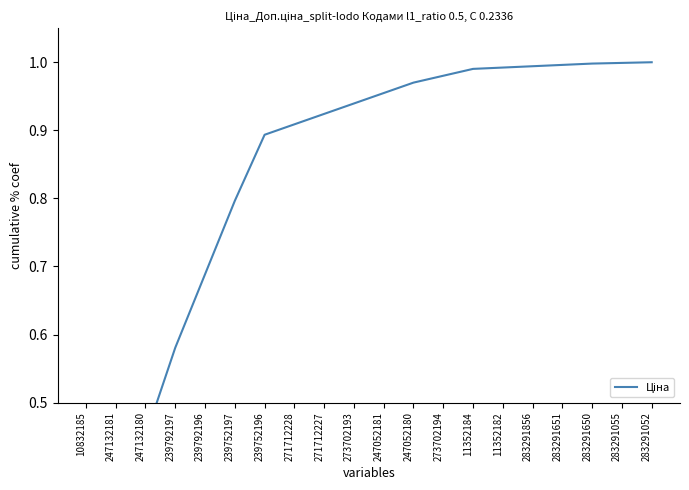

Rank the categories by value from lowest to highest.

10832185, 247132181, 247132180, 239792197, 239792196, 239752197, 239752196, 271712228, 271712227, 273702193, 247052181, 247052180, 273702194, 11352184, 11352182, 283291856, 283291651, 283291650, 283291055, 283291052